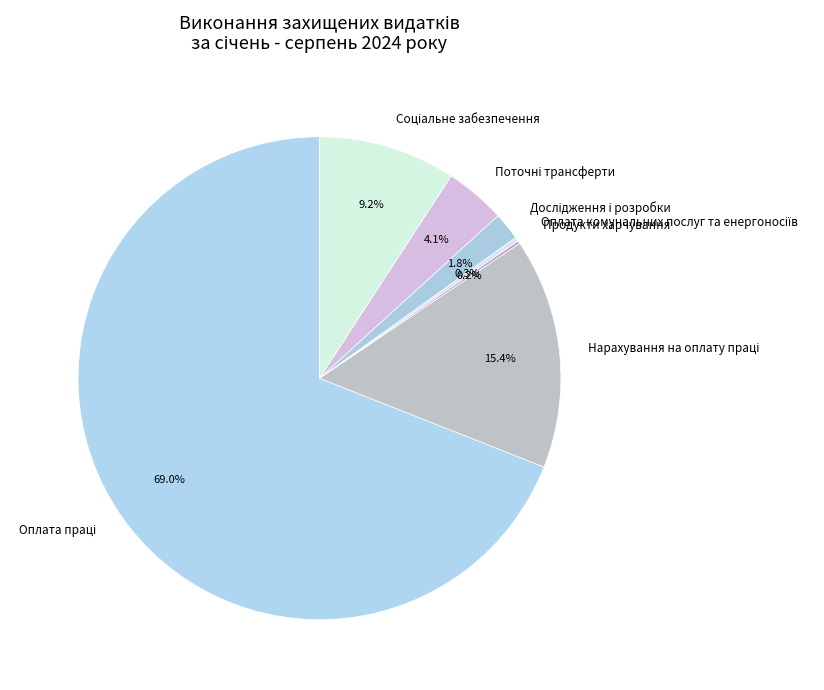

Is there any slice that represents more than half of the pie?

Yes